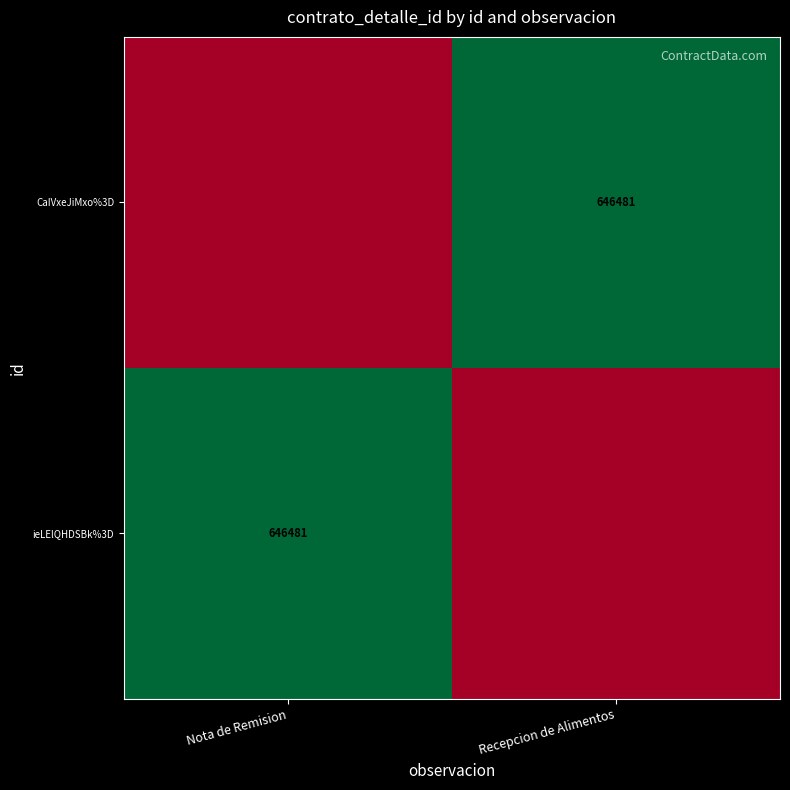

The ieLElQHDSBk%3D series shows 195245 at Nota de Remision. True or false?

False